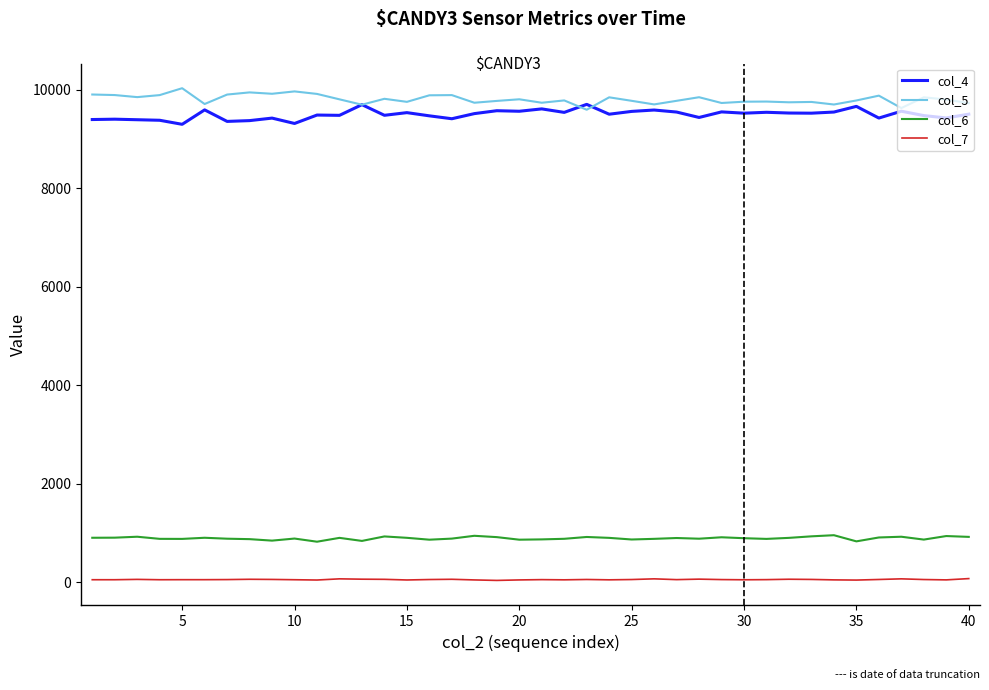

What is the maximum value shown in the chart?

10030